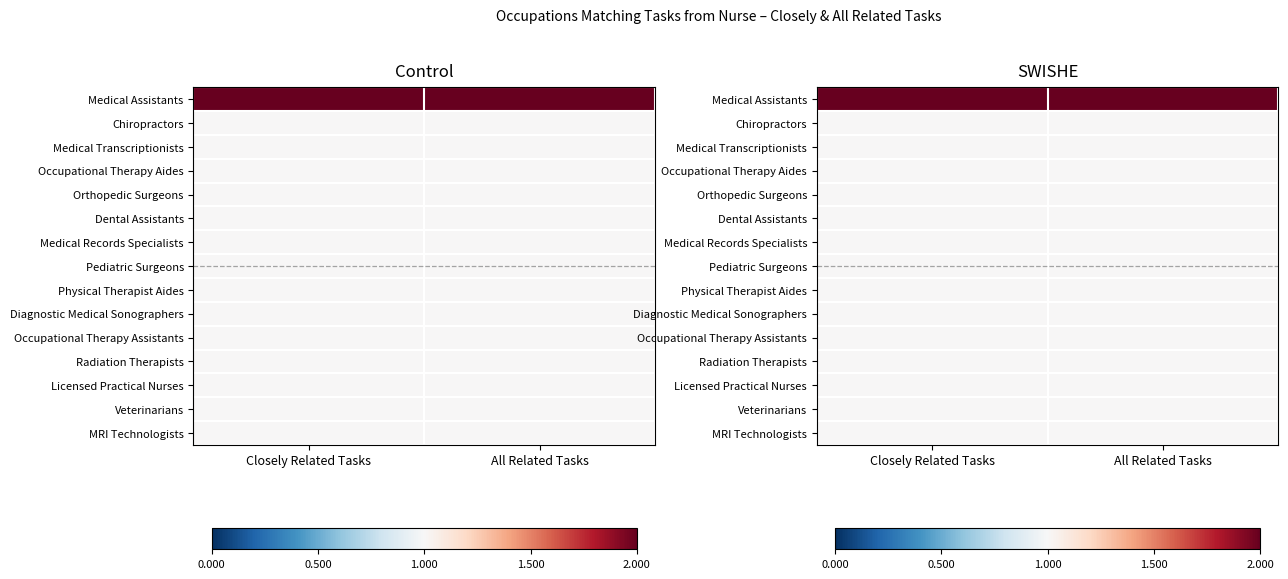

At which category is the sum across all series the highest?

Closely Related Tasks